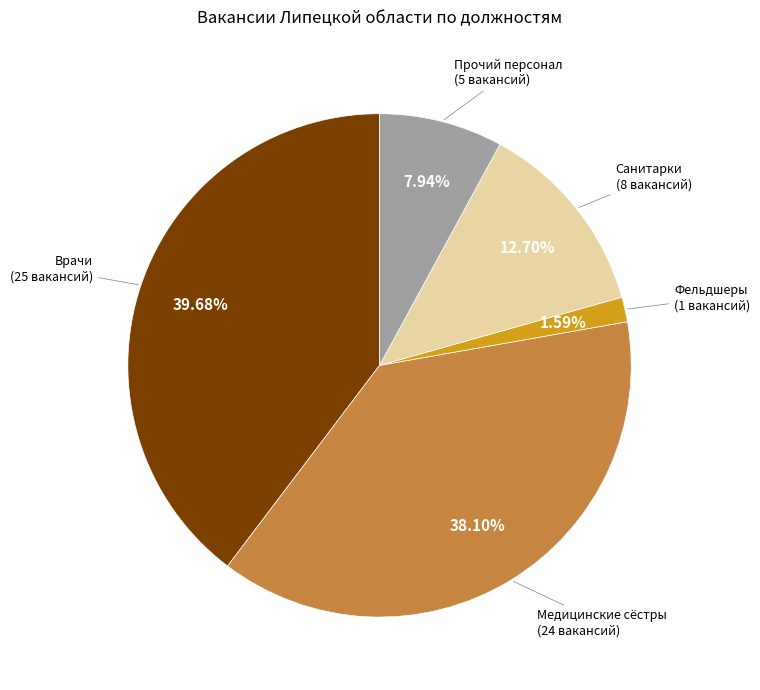

Is there a majority slice in this chart?

No